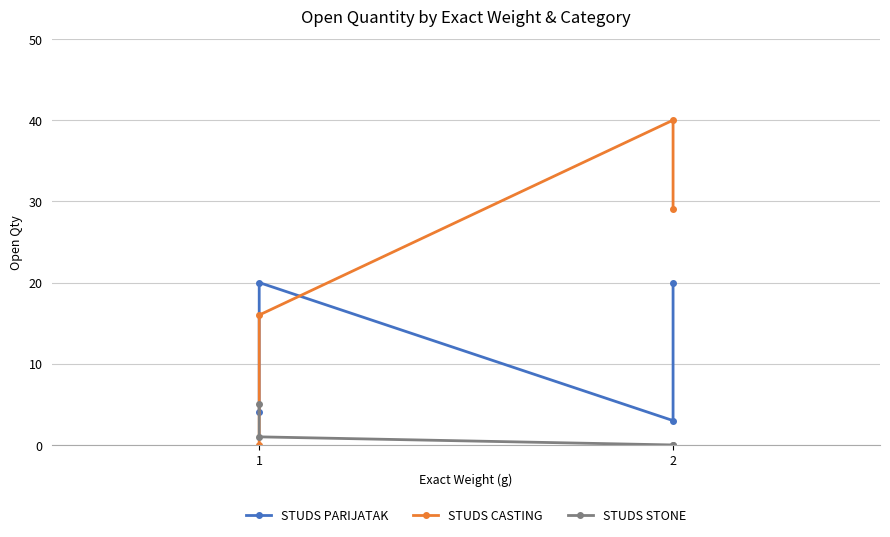

List the series in order of their peak value, highest first.

STUDS CASTING, STUDS PARIJATAK, STUDS STONE